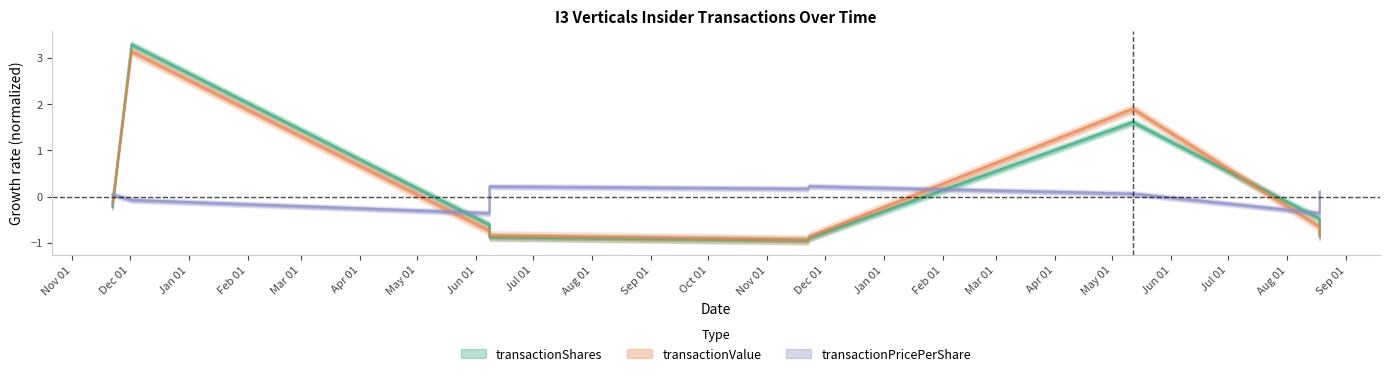

Rank the series by their maximum value, from highest to lowest.

transactionShares, transactionValue, transactionPricePerShare